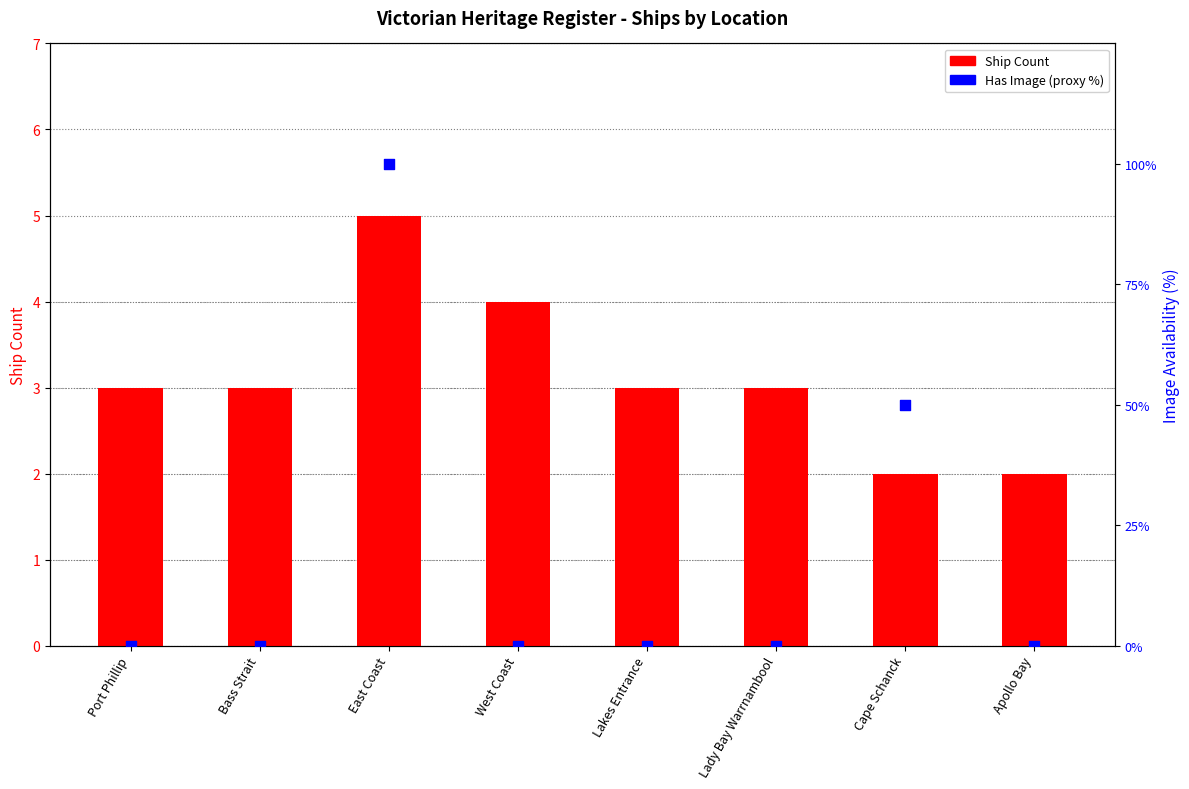

Which series has the widest spread of Y values?

Has Image (%)